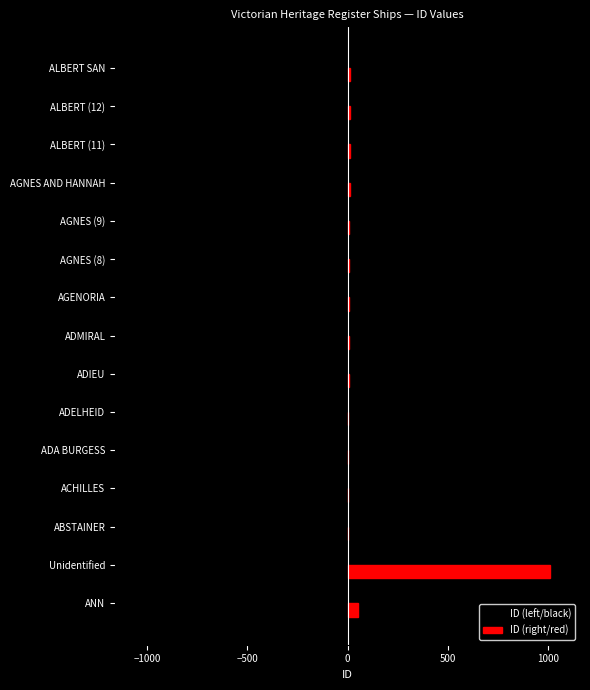

What is the greatest value displayed?

1009